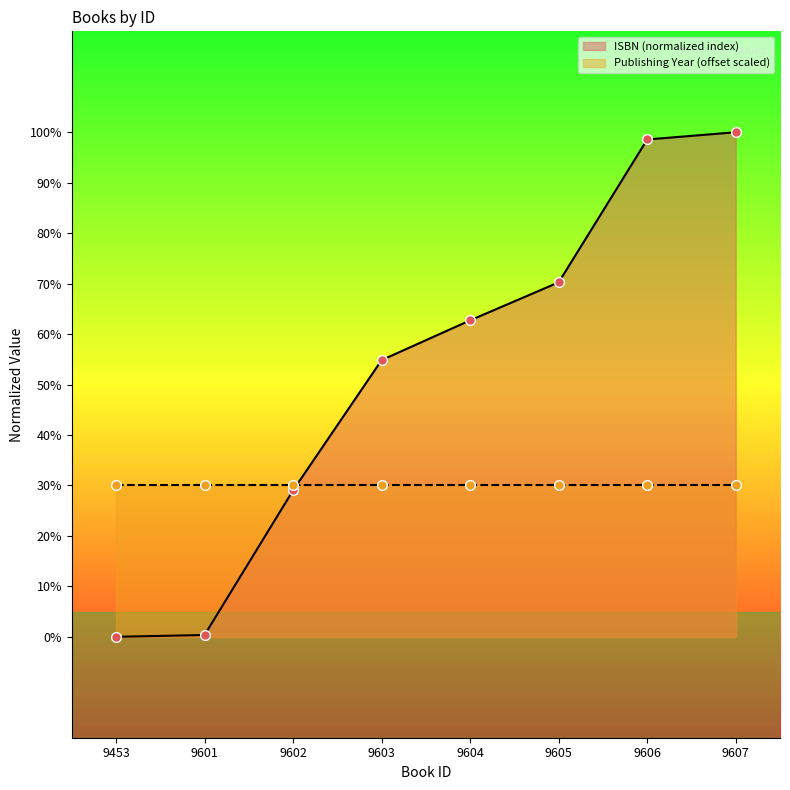

Is it true that the value at 9605 is 70.3?

True